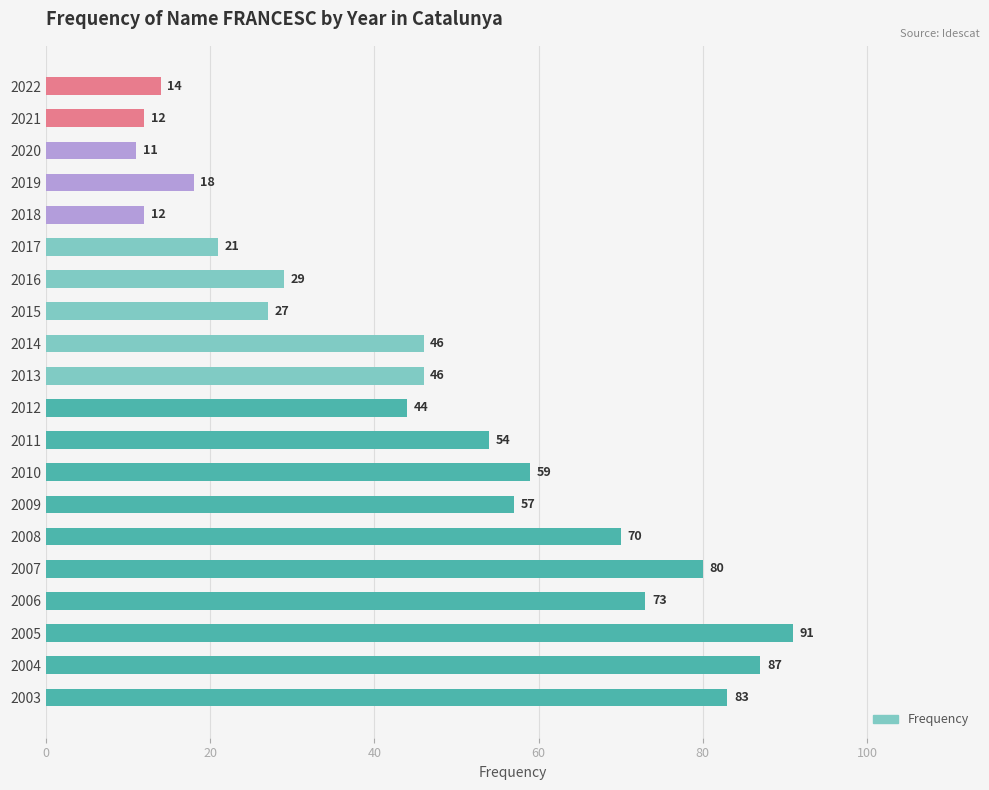

Approximately how many times larger is the value at 2016 compared to 2008?

0.4